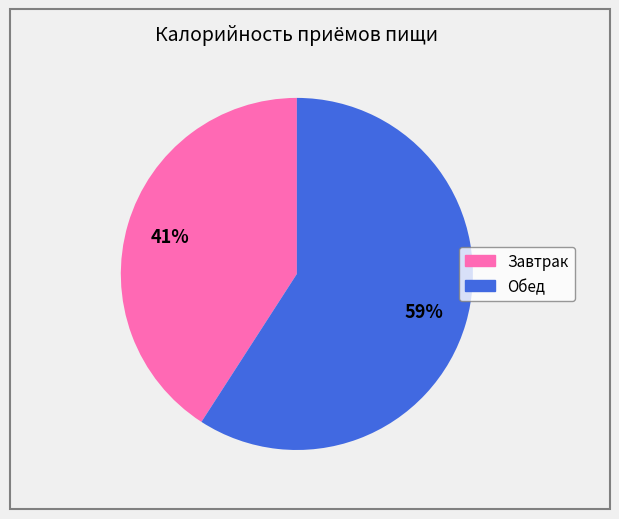

Between Завтрак and Обед, which is larger?

Обед